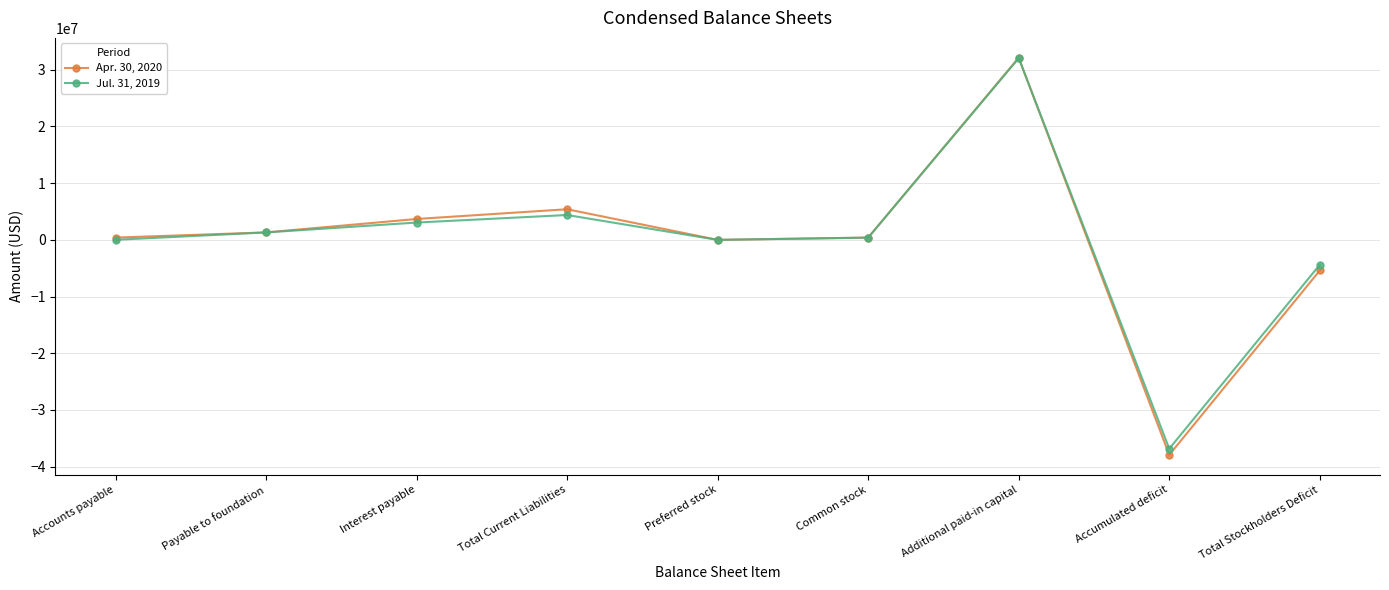

At which label does Jul. 31, 2019 reach its minimum?

Accumulated deficit